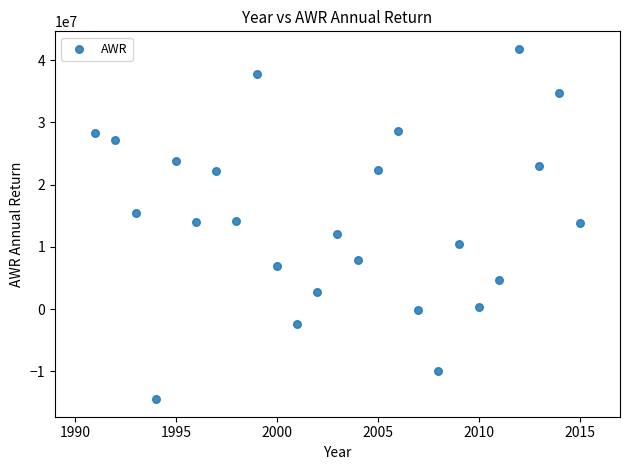

What is the range of Y values (max minus min)?

56351855.7